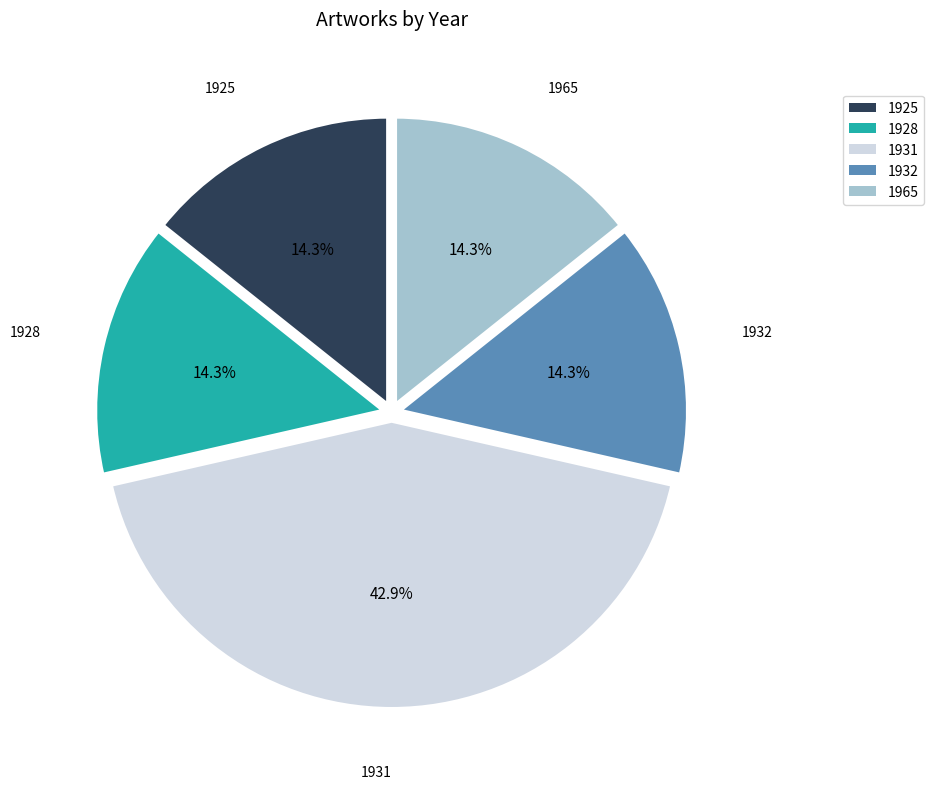

What percentage is the 1925 slice, to the nearest percent?

14%